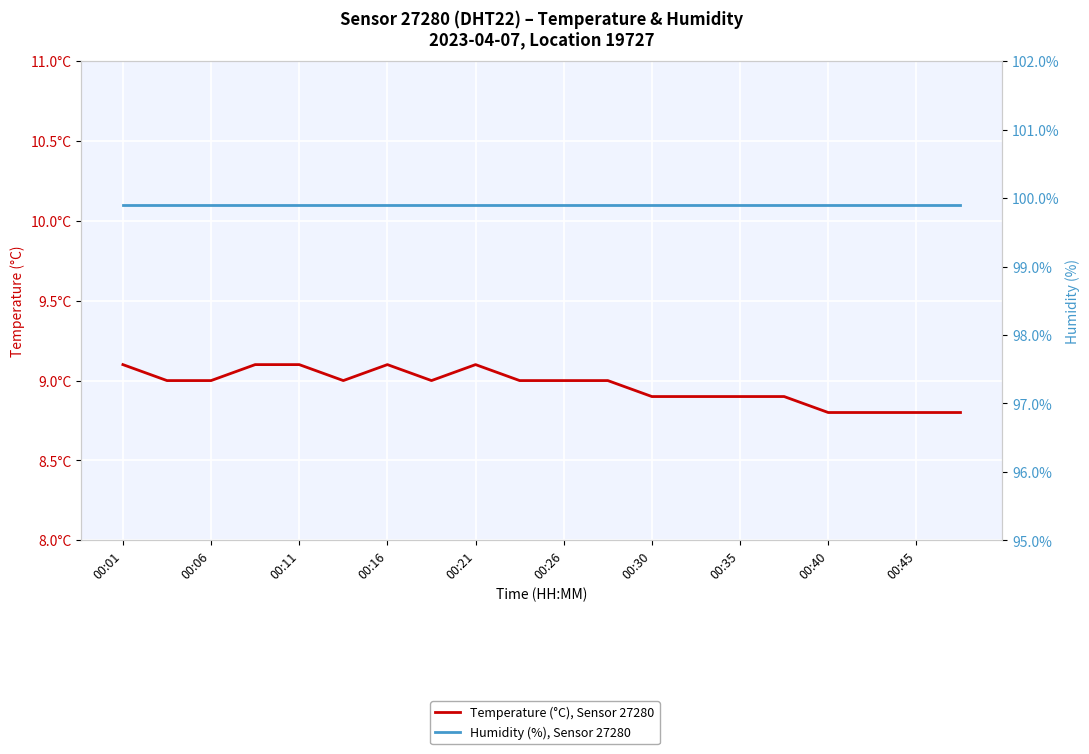

Which category has the lowest value in the Humidity (%), Sensor 27280 series?

00:01